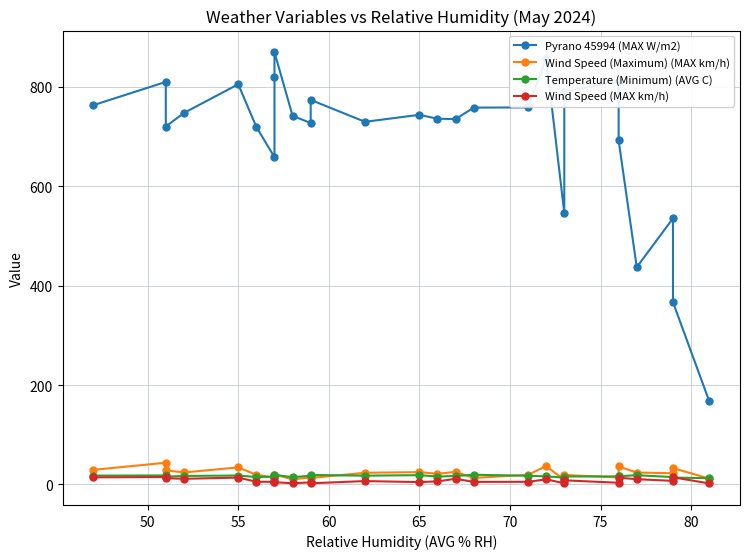

Which series has the widest spread of values?

Pyrano 45994 (MAX W/m2)